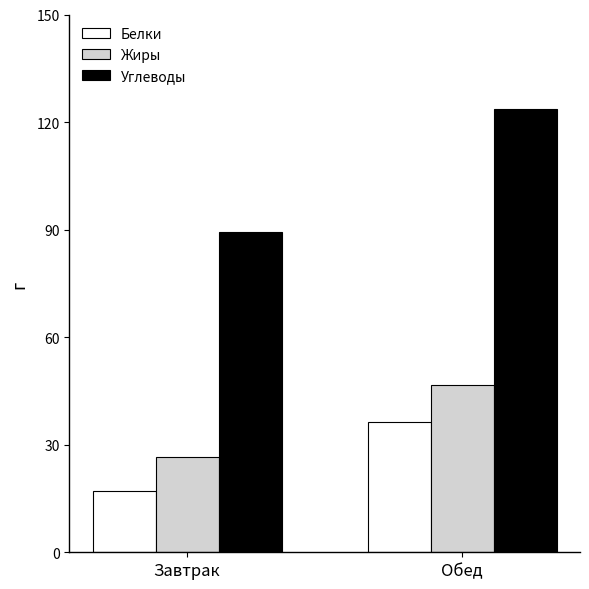

At which category is the sum across all series the highest?

Обед